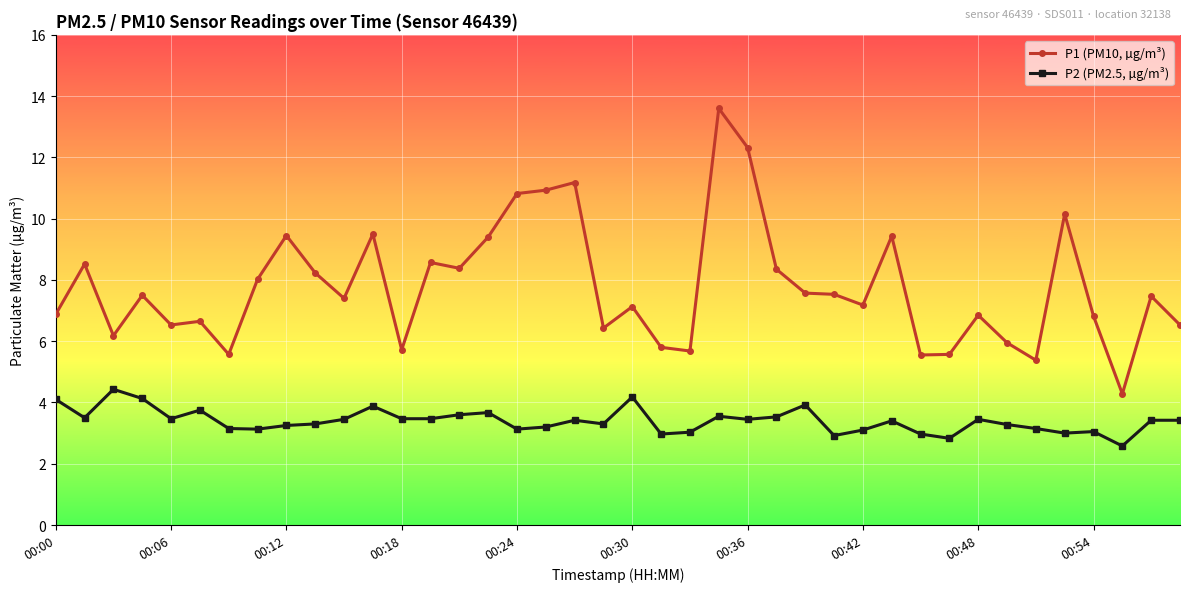

What is the difference between the maximum and minimum values in the P1 (PM10, µg/m³) series?

9.3